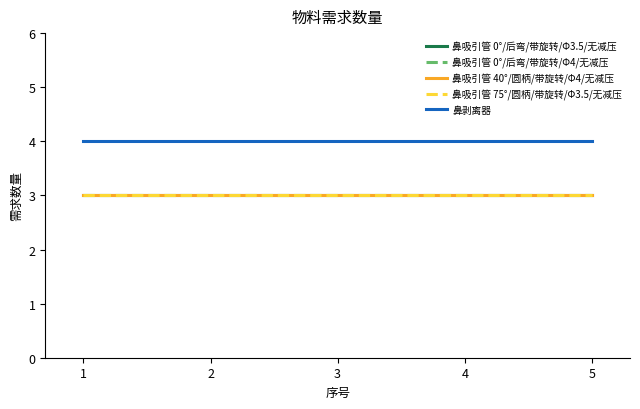

Which series changed the most between 2 and 3?

鼻吸引管 0°/后弯/带旋转/Φ3.5/无减压